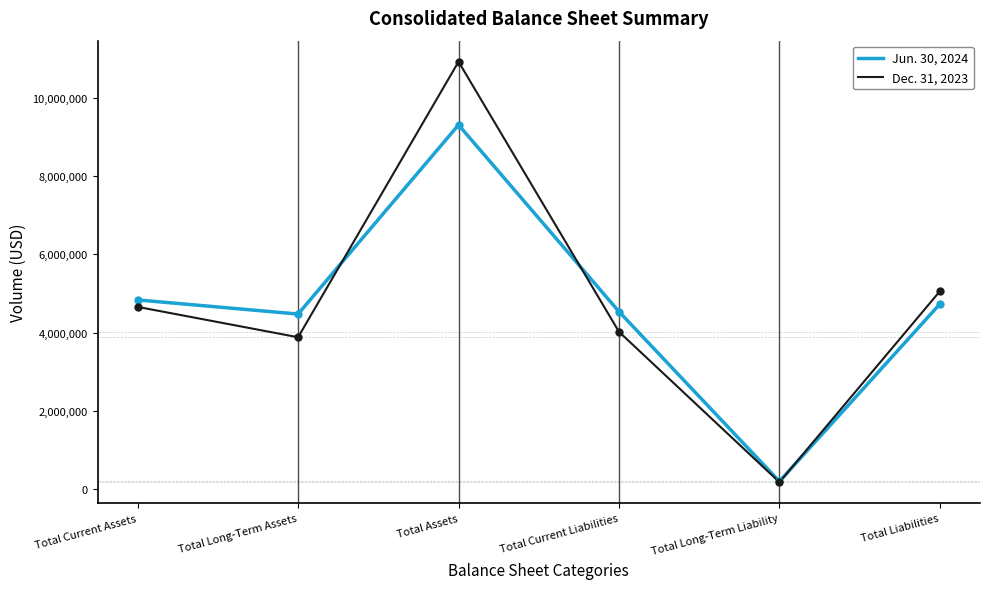

What is the sum of the Jun. 30, 2024 values at Total Current Liabilities and Total Current Assets?

9374187